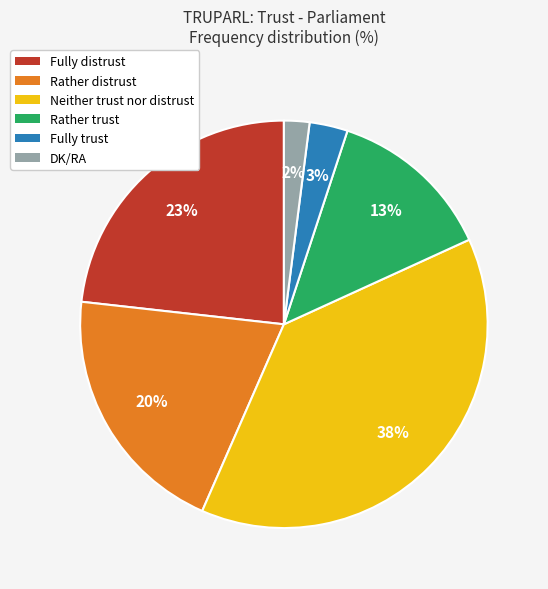

What percentage is the Fully trust slice, to the nearest percent?

3%